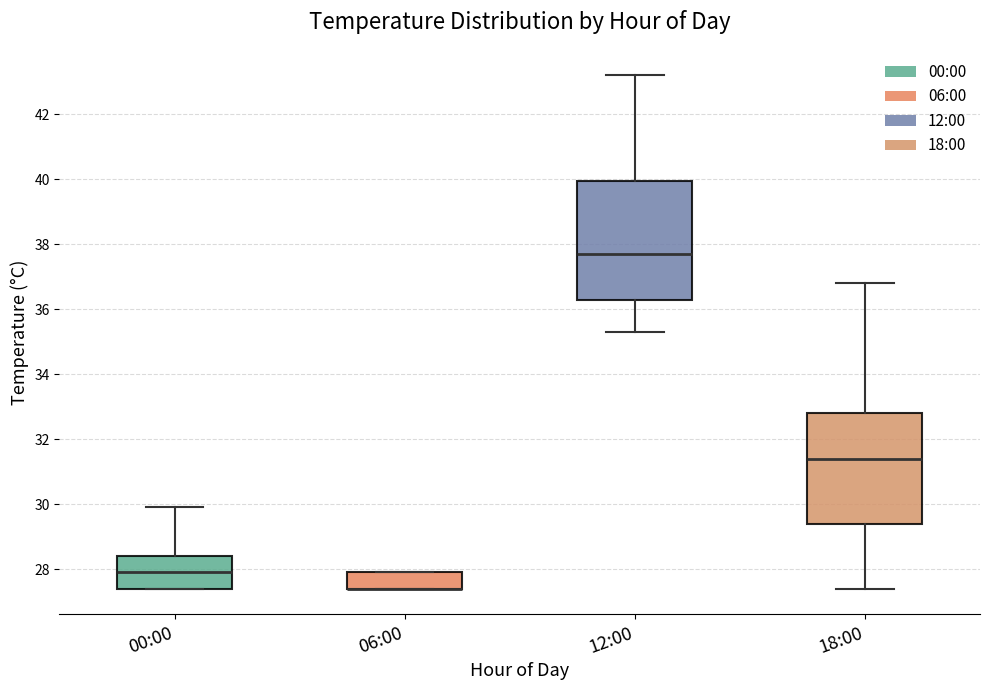

Reading left to right, transcribe this box plot: for each box, give where its median line is, the range the box spans, and where its two whiskers end, as read against the y-axis. The values are not printed on the chart, so give them approximately, as read against the axis.

00:00: median 28.0, box 27.4 to 28.4, whiskers 27.4 to 30.0
06:00: median 27.4 (drawn on the box's lower edge), box 27.4 to 28.0, whiskers 27.4 to 28.0
12:00: median 37.8, box 36.4 to 40.0, whiskers 35.4 to 43.2
18:00: median 31.4, box 29.4 to 32.8, whiskers 27.4 to 36.8